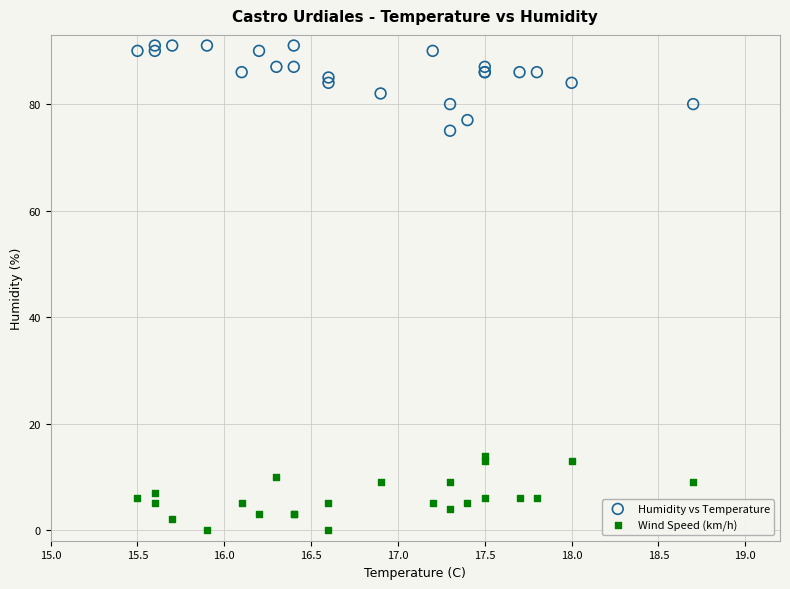

Which series reaches the maximum Y coordinate?

Humidity vs Temperature